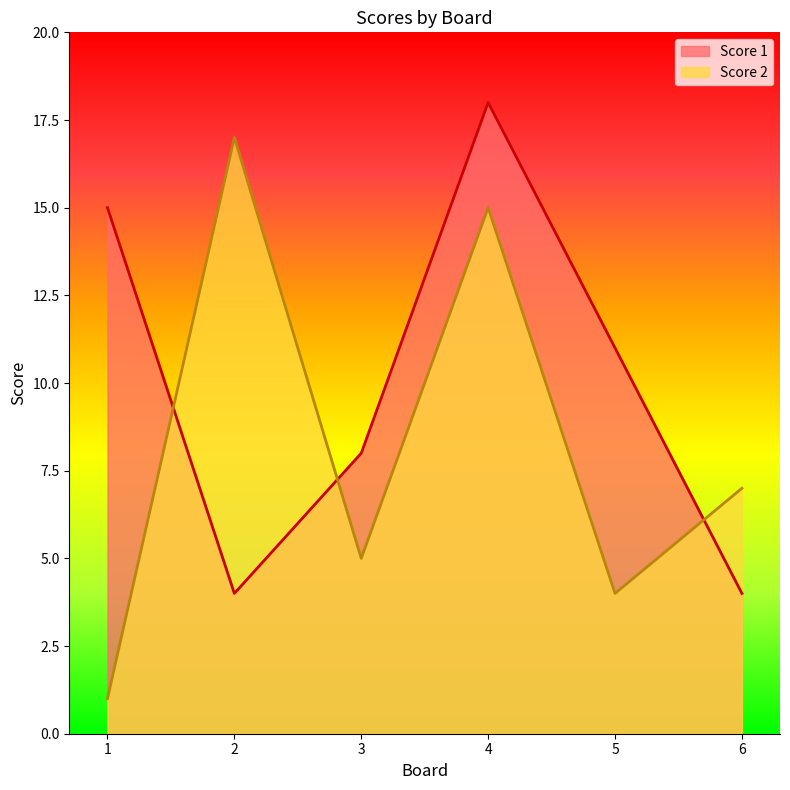

List the series in order of their overall mean, highest first.

Score 1, Score 2